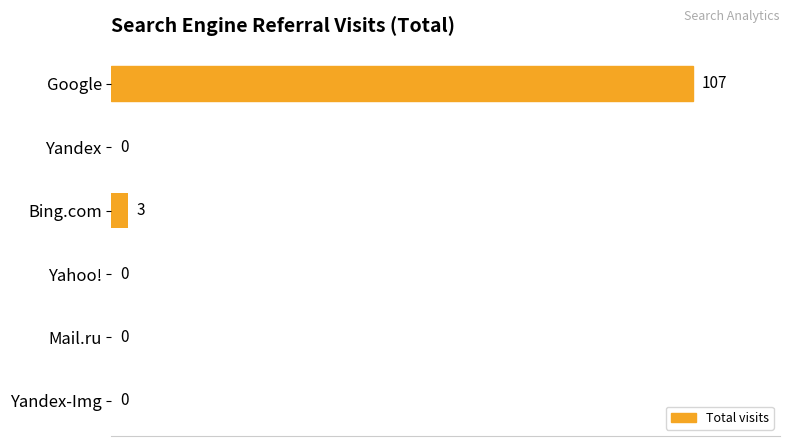

How many series are shown in this chart?

1